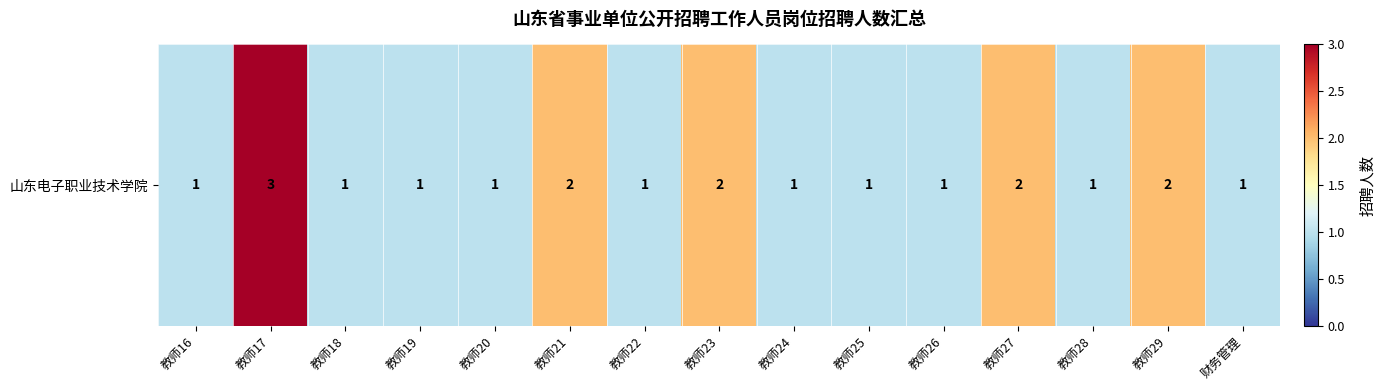

List the labels in order of value, largest first.

教师17, 教师21, 教师23, 教师27, 教师29, 教师16, 教师18, 教师19, 教师20, 教师22, 教师24, 教师25, 教师26, 教师28, 财务管理